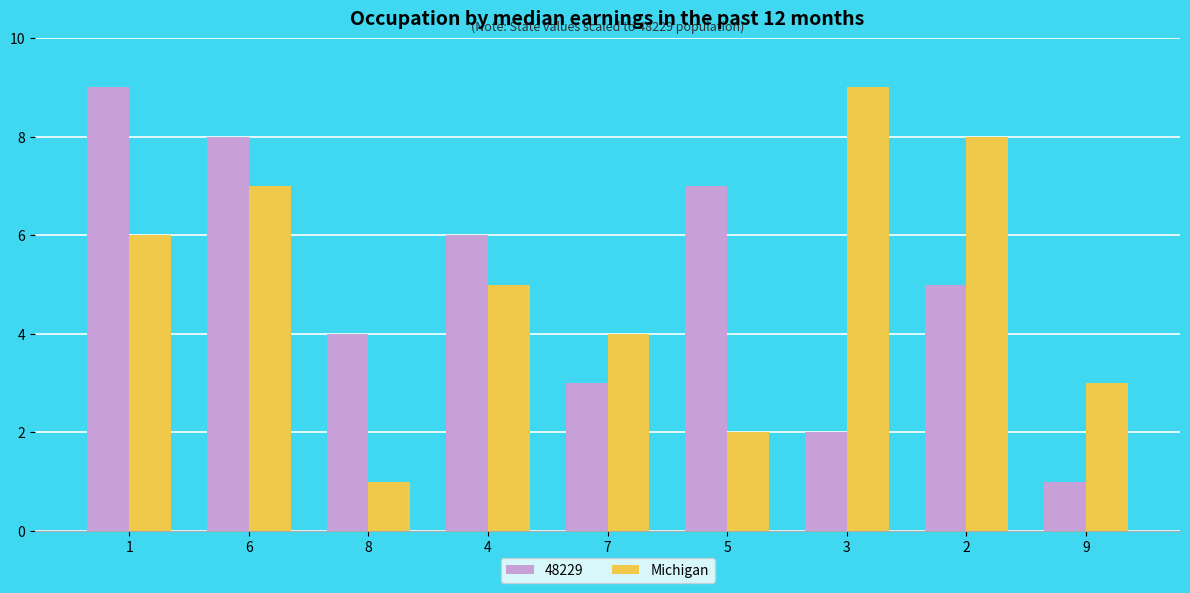

Which series changed the most between 4 and 2?

Michigan